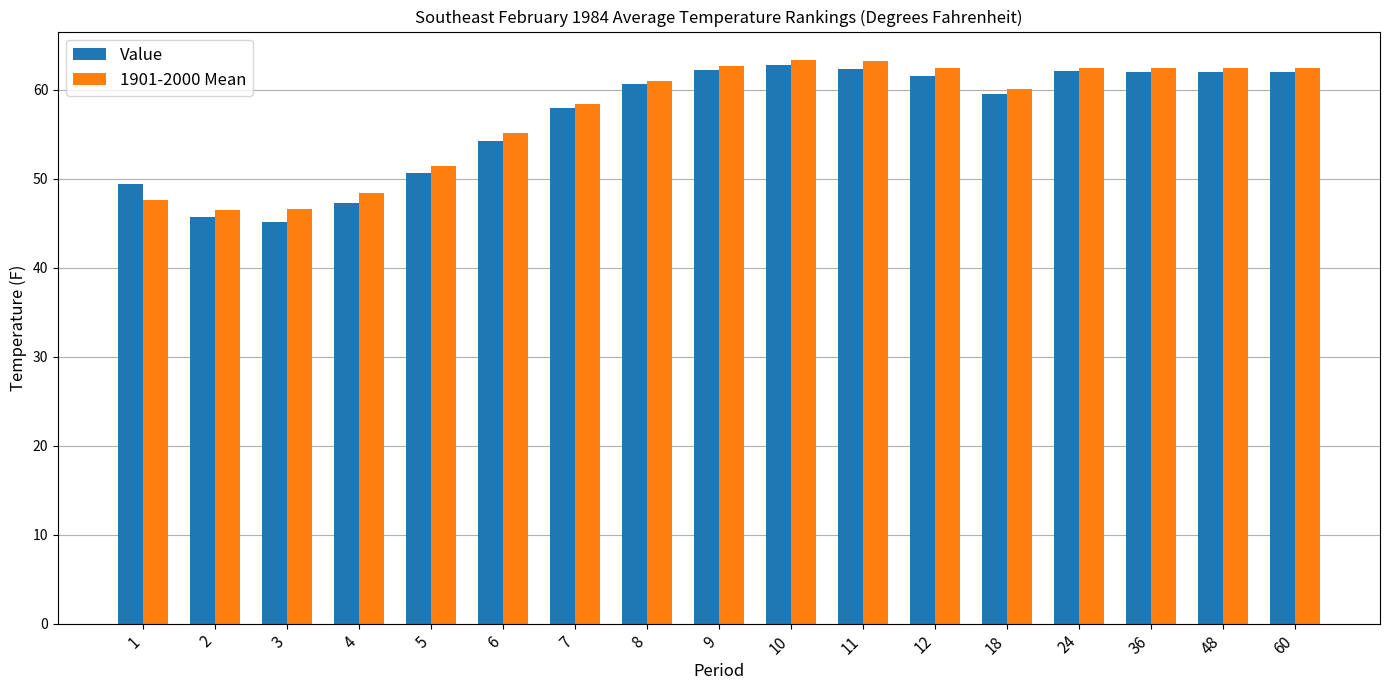

At how many categories does at least one series exceed 54?

12